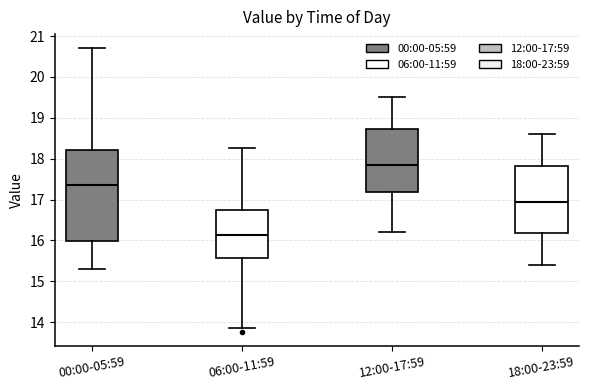

Which box has the lowest median line?

06:00-11:59